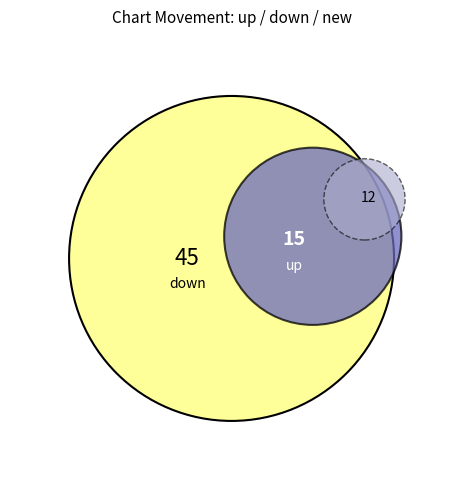

What is the total percentage of down and up?

83.3%